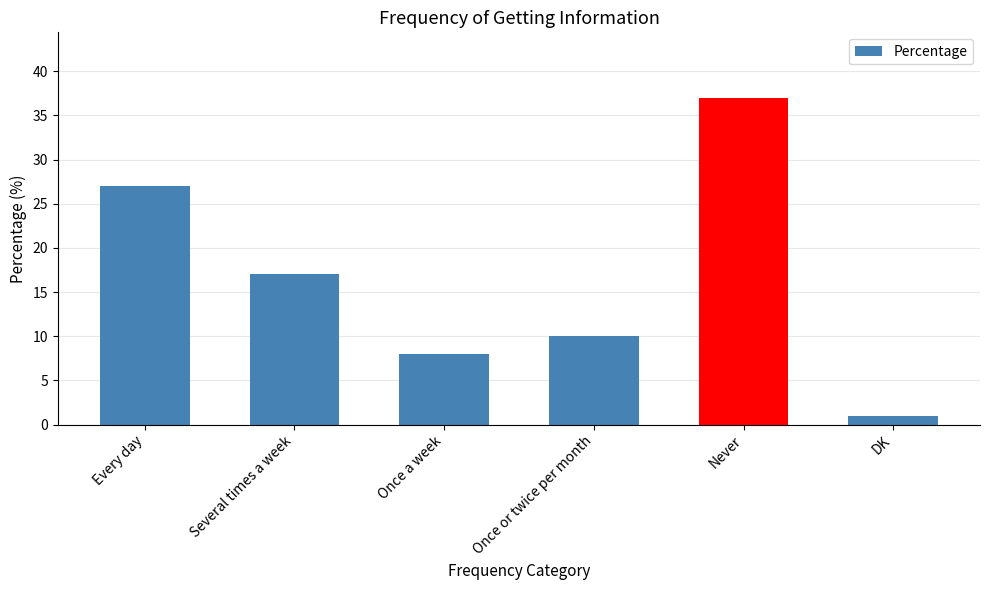

Count the number of categories in the chart.

6